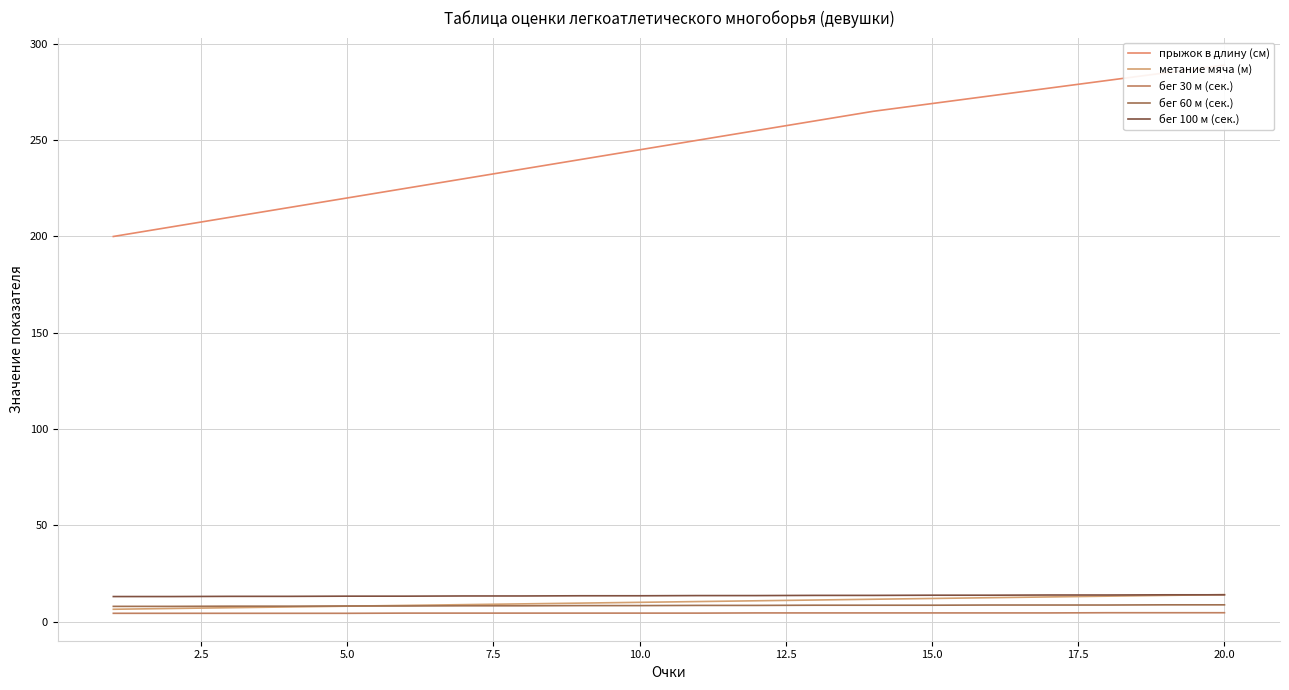

What is the total value across all series at 7.5?

248.4